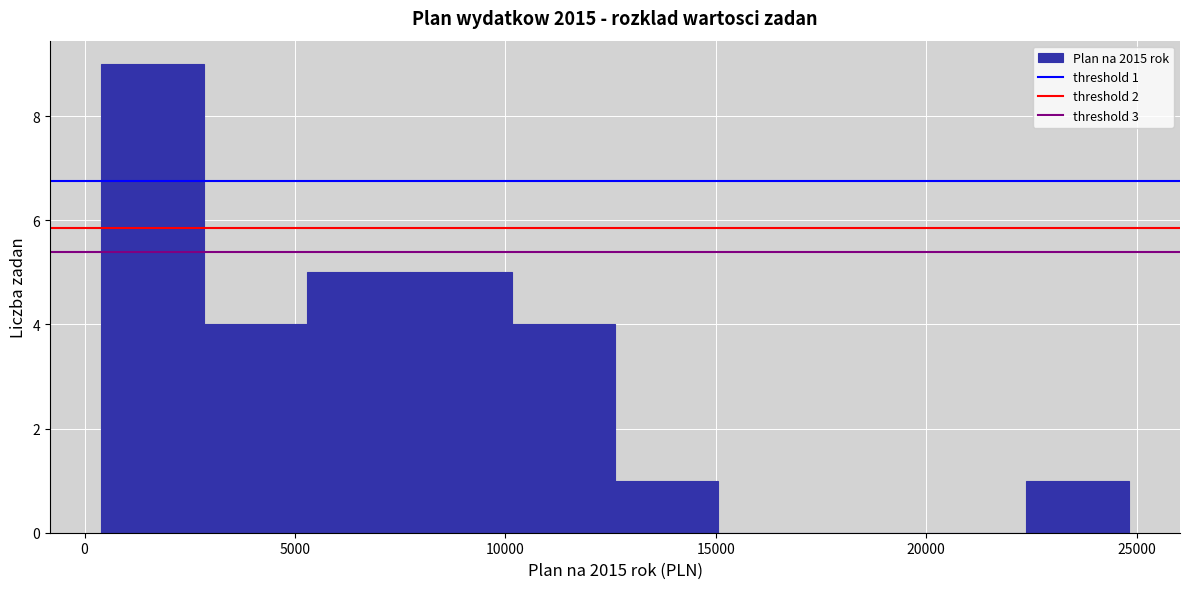

Over which range of the x-axis is the bar tallest?

500 to 3000